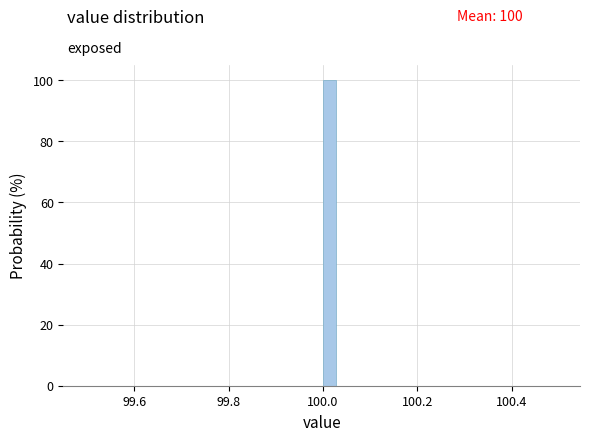

Around what value on the x-axis is the tallest bar? Give the approximate position of its centre, as read against the axis.

100.02